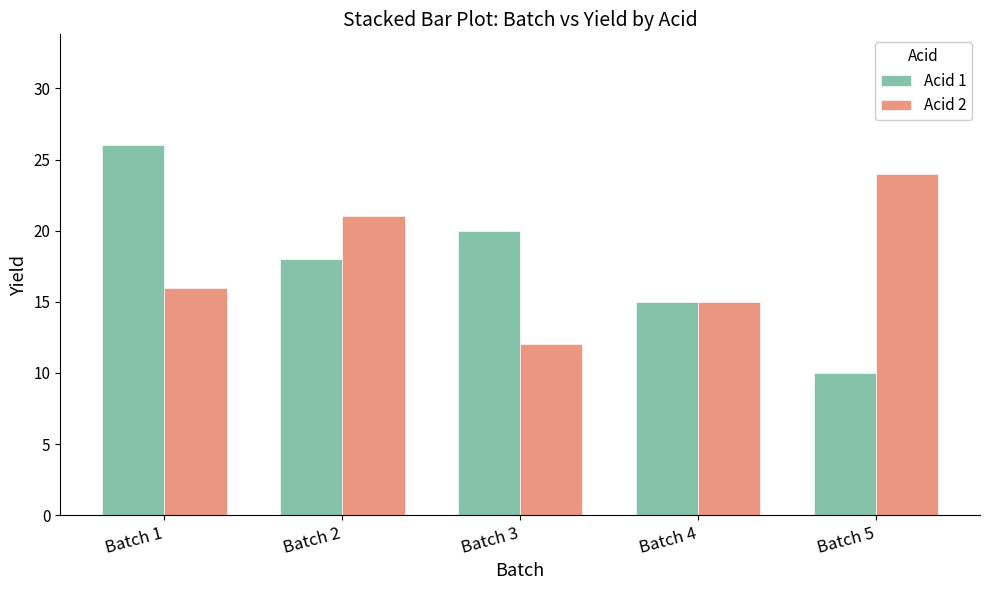

At which category is the sum across all series the highest?

Batch 1